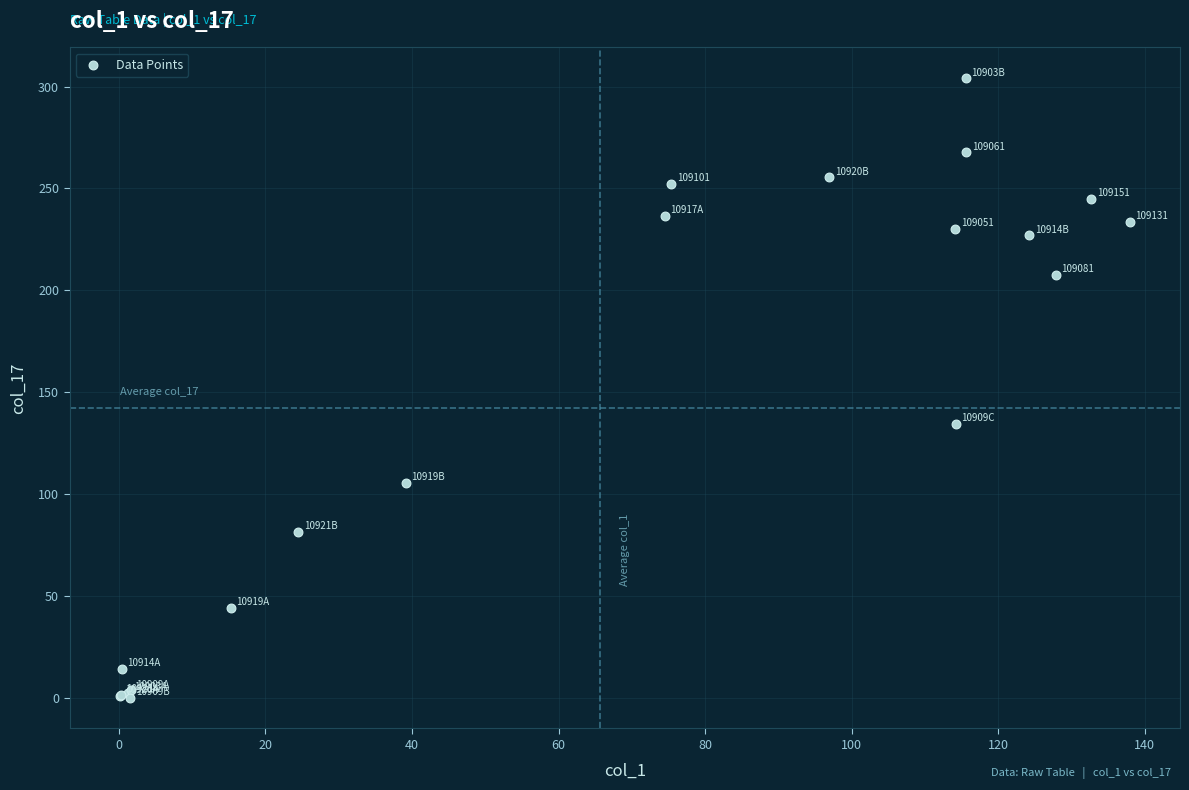

What Y value in the scatter plot is closest to 152?

134.3